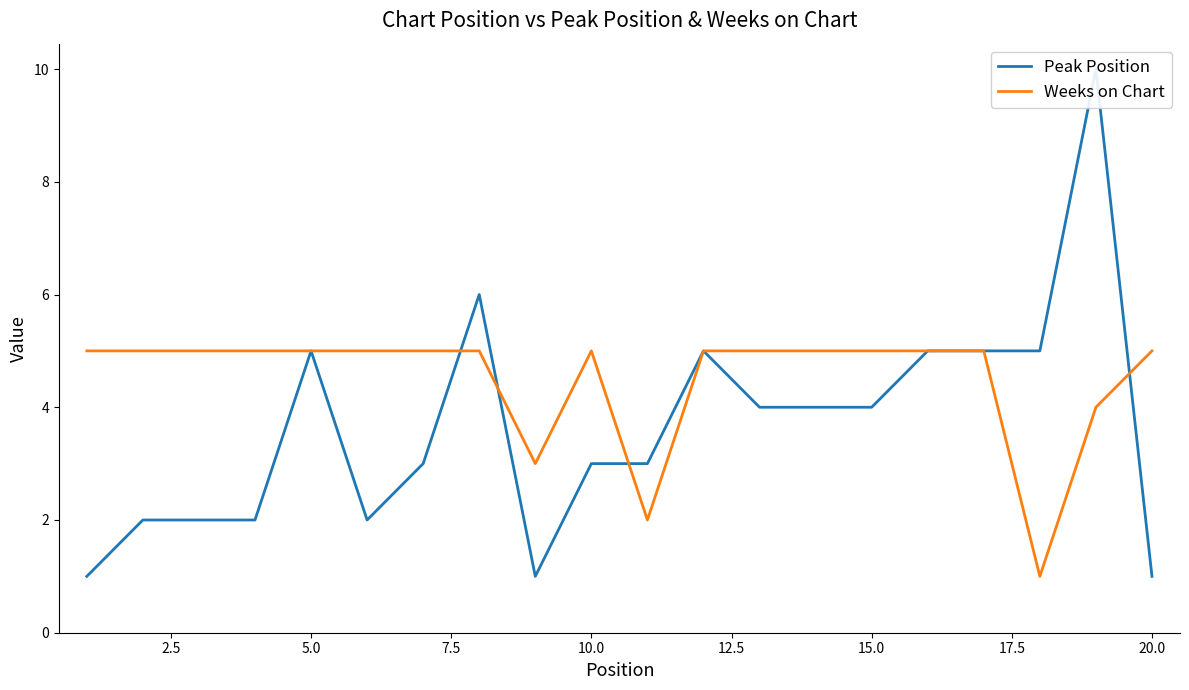

The value of Weeks on Chart at 15.0 is 5. True or false?

True